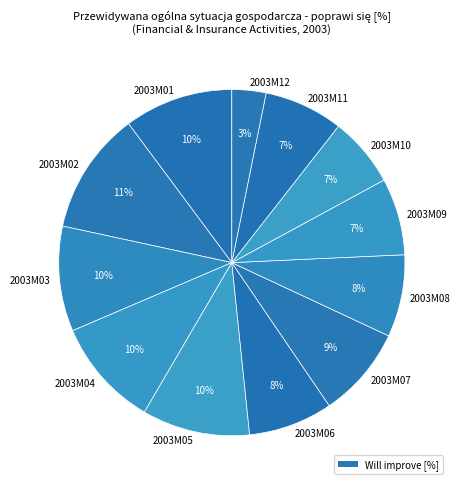

Is 2003M12 the majority of the pie?

No